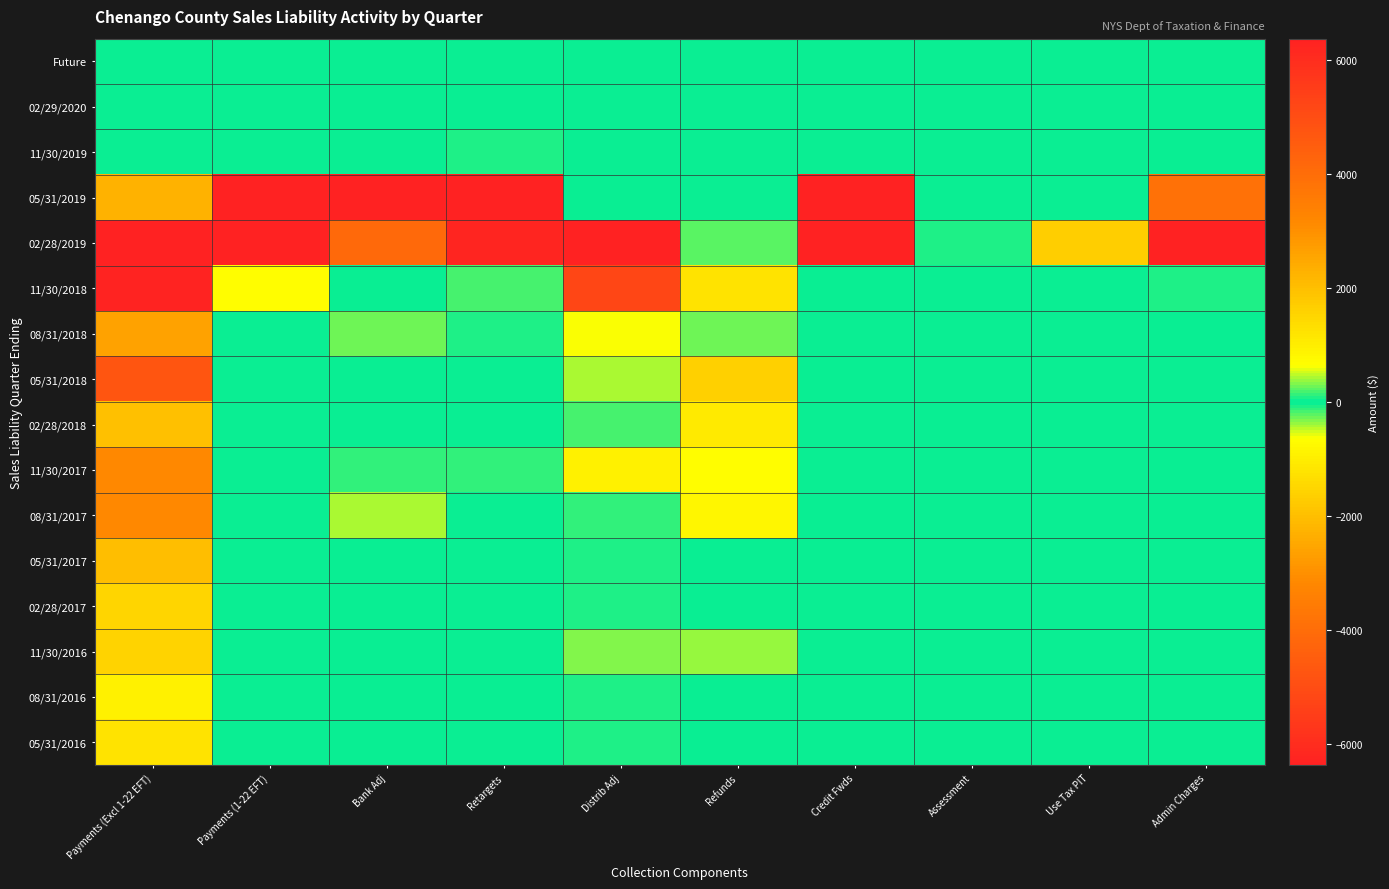

Reading left to right, list all the values displayed in this chart.

Future: Payments (Excl 1-22 EFT)=0.0	Payments (1-22 EFT)=0.0	Bank Adj=0.0	Retargets=0.0	Distrib Adj=0.0	Refunds=0.0	Credit Fwds=0.0	Assessment=0.0	Use Tax PIT=0.0	Admin Charges=0.0
02/29/2020: Payments (Excl 1-22 EFT)=19.7	Payments (1-22 EFT)=0.0	Bank Adj=-2.7	Retargets=-10.6	Distrib Adj=0.4	Refunds=0.0	Credit Fwds=19.5	Assessment=0.0	Use Tax PIT=0.0	Admin Charges=-0.1
11/30/2019: Payments (Excl 1-22 EFT)=0.0	Payments (1-22 EFT)=0.0	Bank Adj=0.0	Retargets=-58.3	Distrib Adj=0.0	Refunds=0.0	Credit Fwds=0.0	Assessment=0.0	Use Tax PIT=0.0	Admin Charges=-1.4
05/31/2019: Payments (Excl 1-22 EFT)=2277.5	Payments (1-22 EFT)=888291.7	Bank Adj=-17099.3	Retargets=6346.9	Distrib Adj=-19.7	Refunds=0.0	Credit Fwds=10912.3	Assessment=0.0	Use Tax PIT=0.0	Admin Charges=-3877.0
02/28/2019: Payments (Excl 1-22 EFT)=1372989.8	Payments (1-22 EFT)=8341.7	Bank Adj=-4122.0	Retargets=-6252.7	Distrib Adj=-6722.2	Refunds=-230.8	Credit Fwds=-10523.3	Assessment=-79.7	Use Tax PIT=1641.4	Admin Charges=-19382.7
11/30/2018: Payments (Excl 1-22 EFT)=6295.9	Payments (1-22 EFT)=682.1	Bank Adj=-3.0	Retargets=-194.3	Distrib Adj=-5210.9	Refunds=-1212.2	Credit Fwds=-6.6	Assessment=0.0	Use Tax PIT=0.0	Admin Charges=90.7
08/31/2018: Payments (Excl 1-22 EFT)=2622.7	Payments (1-22 EFT)=0.0	Bank Adj=-259.1	Retargets=69.8	Distrib Adj=-602.2	Refunds=-295.1	Credit Fwds=32.2	Assessment=0.0	Use Tax PIT=0.0	Admin Charges=-4.7
05/31/2018: Payments (Excl 1-22 EFT)=4744.5	Payments (1-22 EFT)=0.0	Bank Adj=-25.1	Retargets=14.3	Distrib Adj=-400.0	Refunds=-1627.4	Credit Fwds=-4.6	Assessment=0.0	Use Tax PIT=0.0	Admin Charges=31.1
02/28/2018: Payments (Excl 1-22 EFT)=1951.9	Payments (1-22 EFT)=0.0	Bank Adj=-9.2	Retargets=-29.9	Distrib Adj=-179.5	Refunds=-1045.5	Credit Fwds=6.6	Assessment=-0.0	Use Tax PIT=-2.0	Admin Charges=3.7
11/30/2017: Payments (Excl 1-22 EFT)=3150.0	Payments (1-22 EFT)=0.0	Bank Adj=-115.9	Retargets=-146.5	Distrib Adj=-924.3	Refunds=-661.6	Credit Fwds=0.0	Assessment=0.0	Use Tax PIT=0.0	Admin Charges=-4.8
08/31/2017: Payments (Excl 1-22 EFT)=3153.4	Payments (1-22 EFT)=0.0	Bank Adj=-406.4	Retargets=1.9	Distrib Adj=-144.5	Refunds=-832.7	Credit Fwds=-1.7	Assessment=0.0	Use Tax PIT=0.0	Admin Charges=-8.2
05/31/2017: Payments (Excl 1-22 EFT)=2035.3	Payments (1-22 EFT)=0.0	Bank Adj=-17.3	Retargets=2.6	Distrib Adj=-61.2	Refunds=-35.7	Credit Fwds=-2.1	Assessment=0.0	Use Tax PIT=0.0	Admin Charges=1.2
02/28/2017: Payments (Excl 1-22 EFT)=1535.2	Payments (1-22 EFT)=0.0	Bank Adj=-0.5	Retargets=1.0	Distrib Adj=-78.7	Refunds=-6.0	Credit Fwds=0.4	Assessment=0.0	Use Tax PIT=2.1	Admin Charges=-2.0
11/30/2016: Payments (Excl 1-22 EFT)=1560.5	Payments (1-22 EFT)=0.0	Bank Adj=-0.1	Retargets=0.0	Distrib Adj=305.4	Refunds=376.5	Credit Fwds=0.0	Assessment=0.0	Use Tax PIT=0.0	Admin Charges=3.1
08/31/2016: Payments (Excl 1-22 EFT)=915.9	Payments (1-22 EFT)=0.0	Bank Adj=-0.0	Retargets=-0.2	Distrib Adj=-92.0	Refunds=-3.5	Credit Fwds=0.0	Assessment=0.0	Use Tax PIT=0.0	Admin Charges=8.3
05/31/2016: Payments (Excl 1-22 EFT)=1237.3	Payments (1-22 EFT)=0.0	Bank Adj=-0.1	Retargets=0.0	Distrib Adj=-72.3	Refunds=-4.5	Credit Fwds=0.0	Assessment=0.0	Use Tax PIT=0.0	Admin Charges=3.8